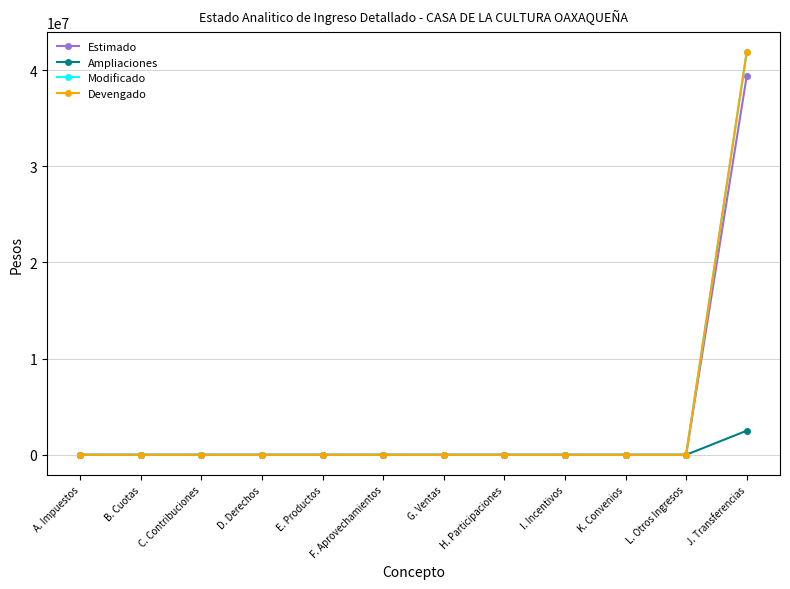

Between H. Participaciones and L. Otros Ingresos, which is larger?

H. Participaciones